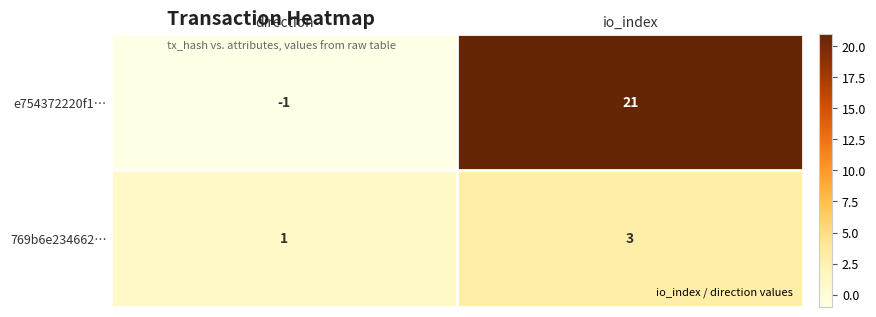

At how many categories does at least one series exceed 10?

1